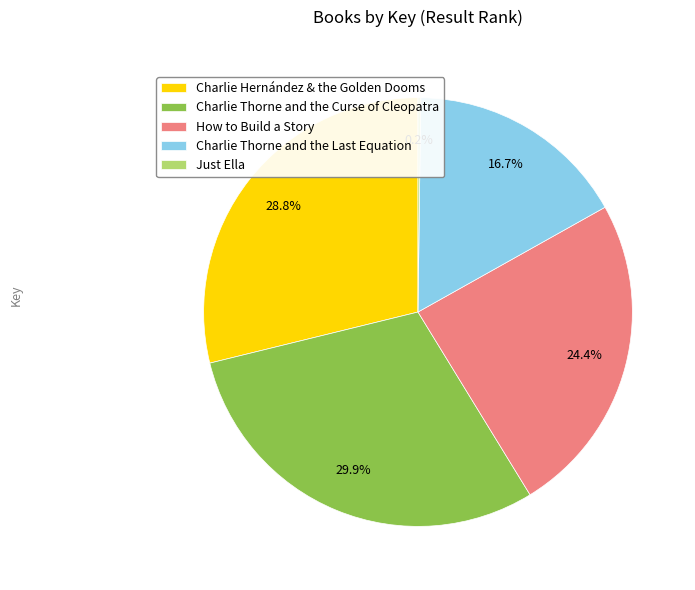

To the nearest percent, what is the difference between the How to Build a Story and Charlie Hernández & the Golden Dooms slice percentages?

4%